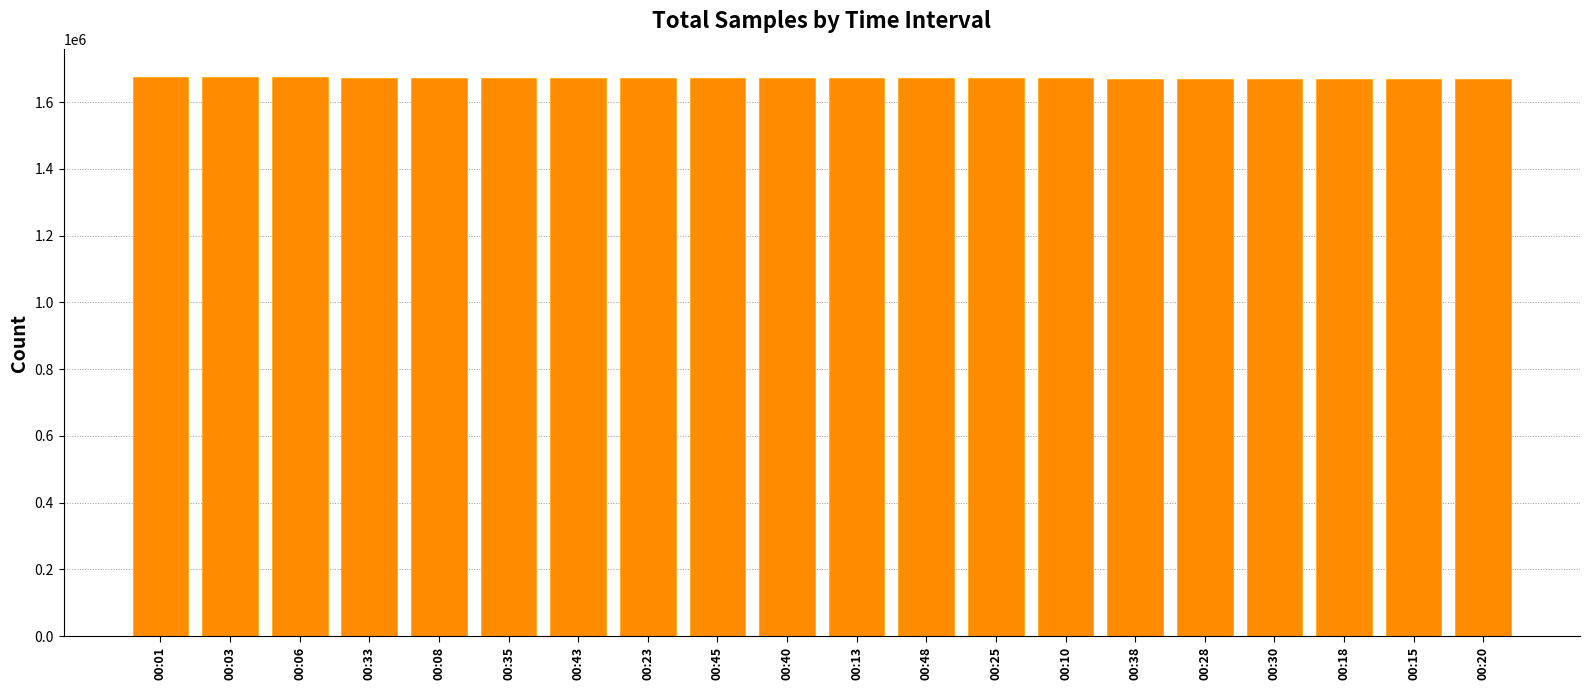

What is the label of the 1st bar from the right?

00:20